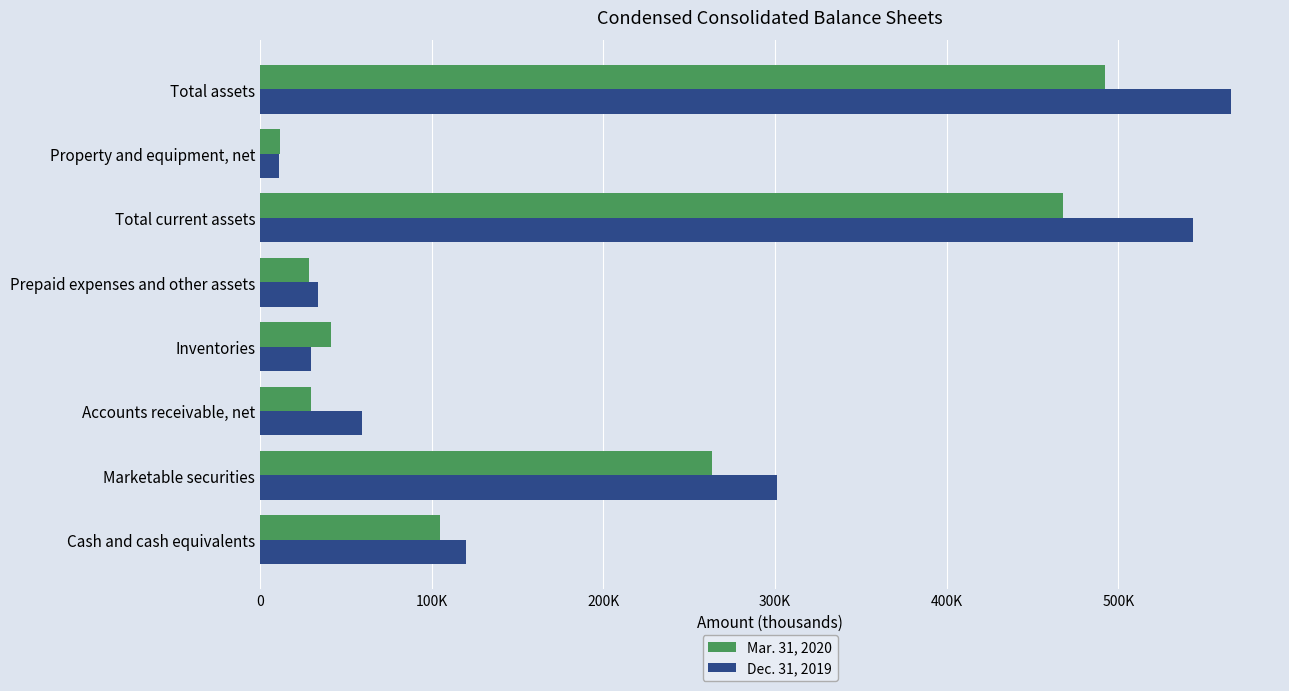

What are all the series names shown in the legend?

Mar. 31, 2020, Dec. 31, 2019